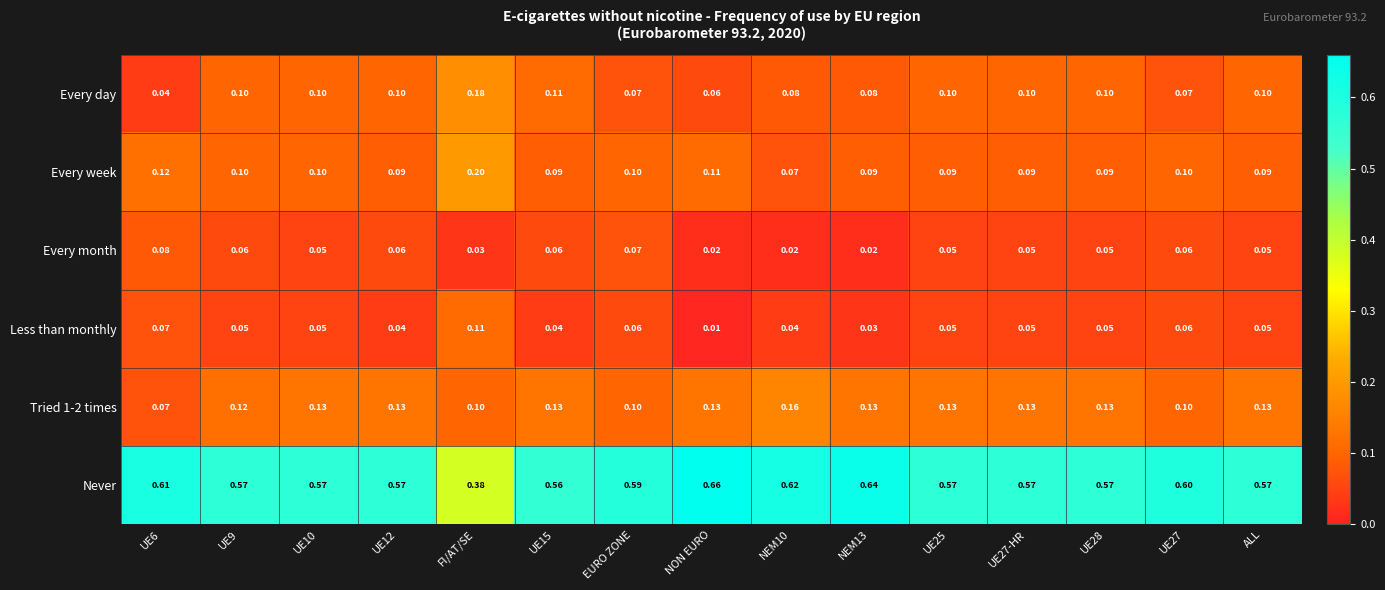

Count the number of data series in this chart.

6